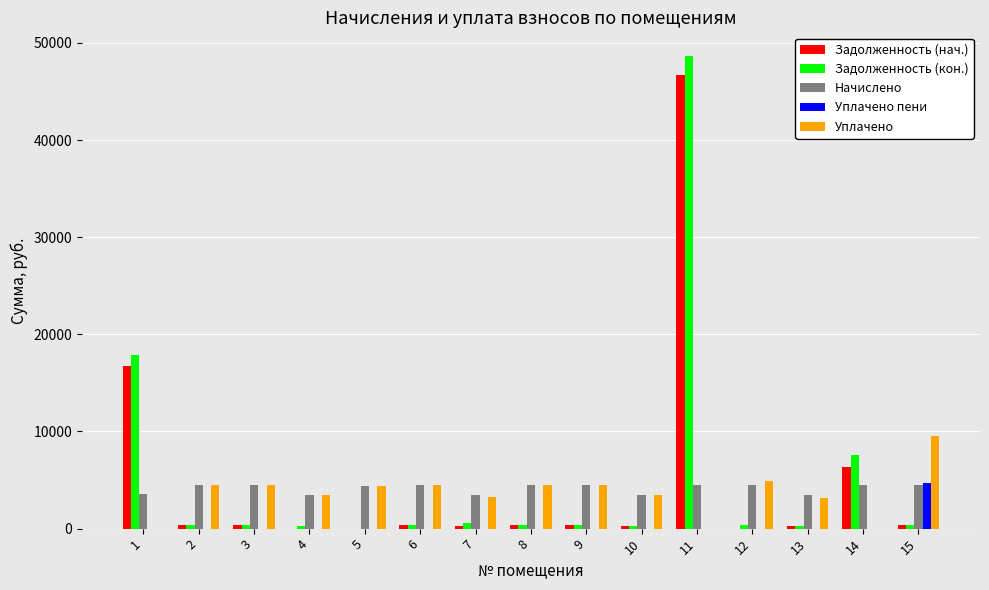

At which label does Задолженность (нач.) reach its peak?

11